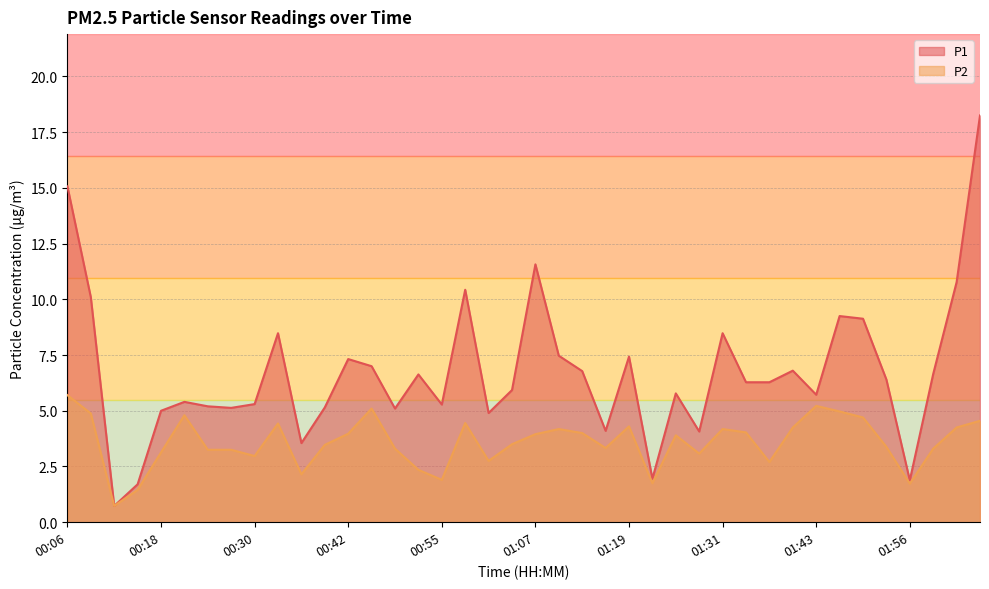

What is the label of the 25th point from the left?

01:19